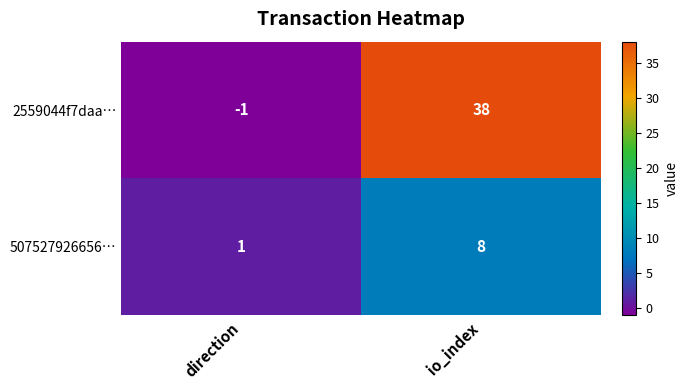

Which series has the largest range (max minus min)?

2559044f7daa…